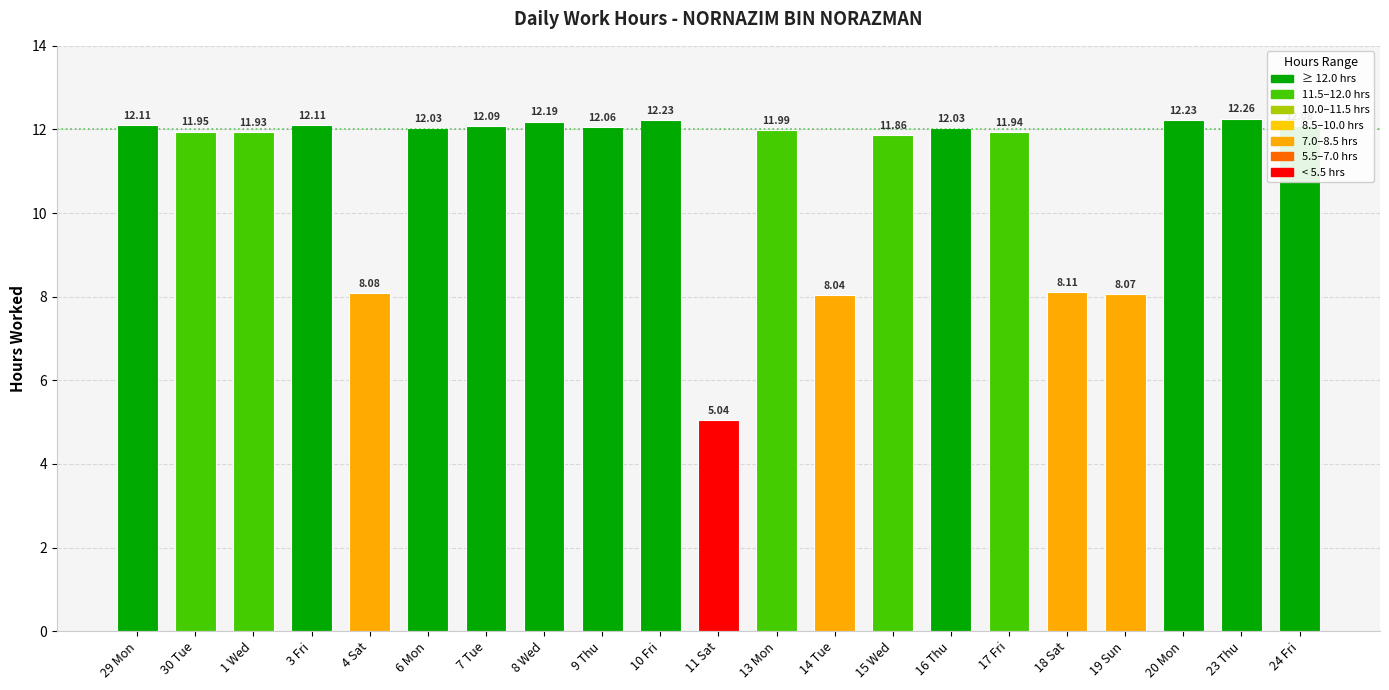

How many values exceed 12?

11